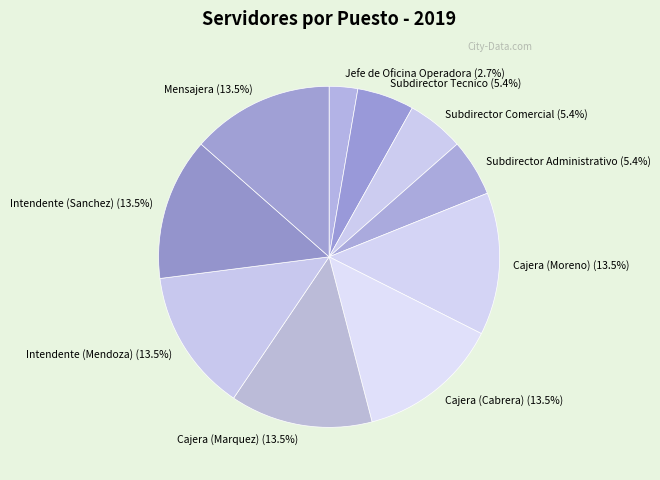

Does any single category account for the majority?

No